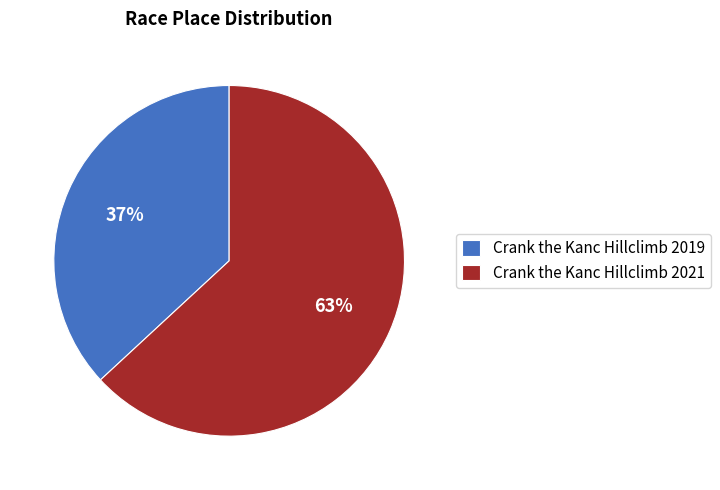

Rank the categories by value from lowest to highest.

Crank the Kanc Hillclimb 2019, Crank the Kanc Hillclimb 2021